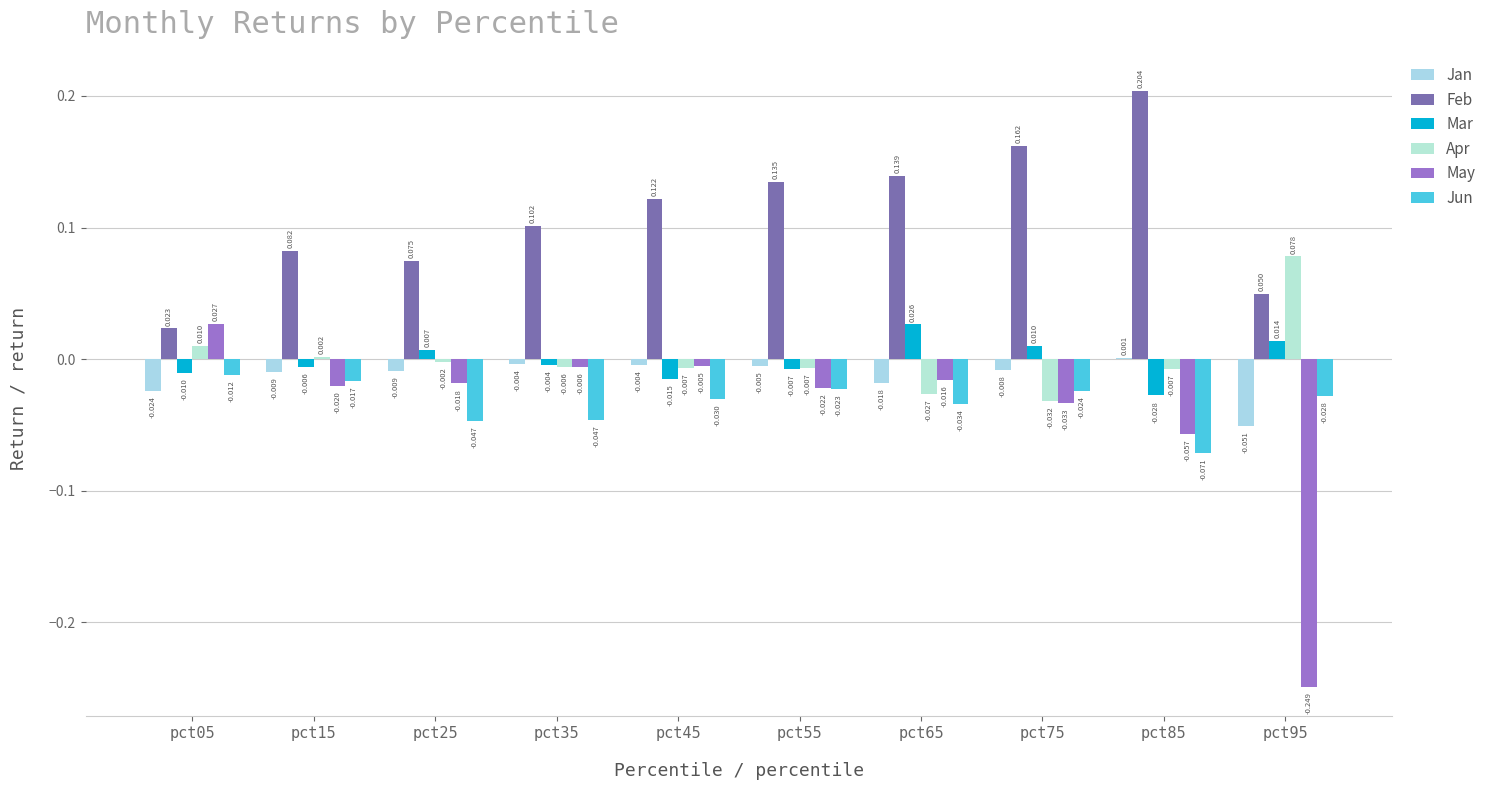

Rank the series at pct25 from lowest to highest value.

Jun, May, Jan, Apr, Mar, Feb